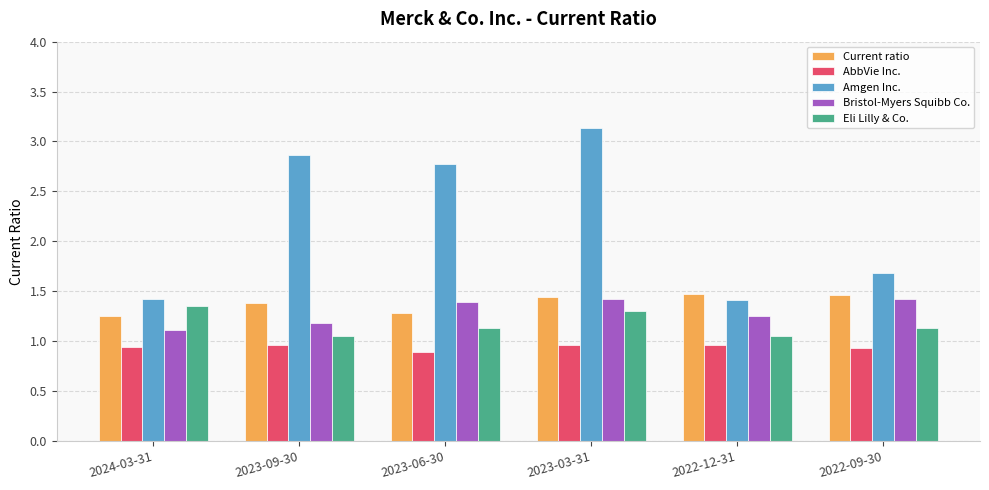

What is the spread (max minus min) of values at 2023-09-30?

1.9